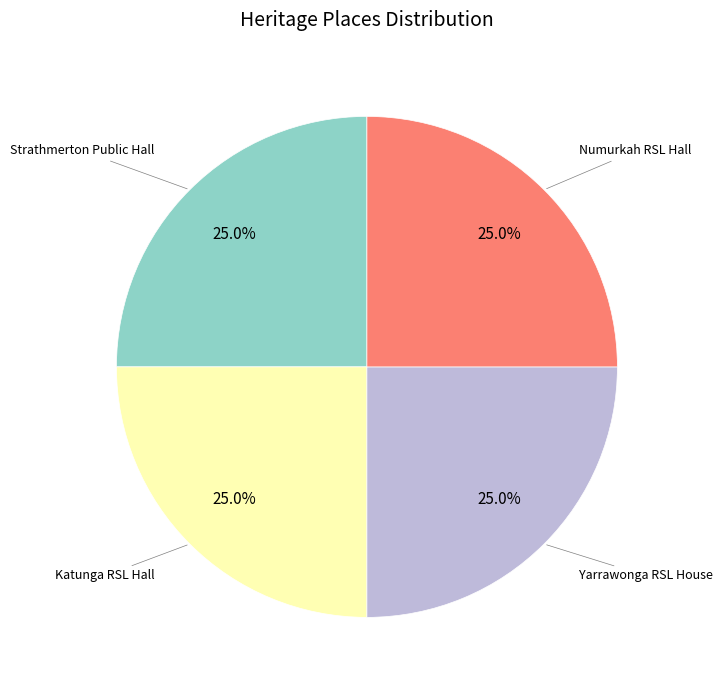

Does any single category account for the majority?

No